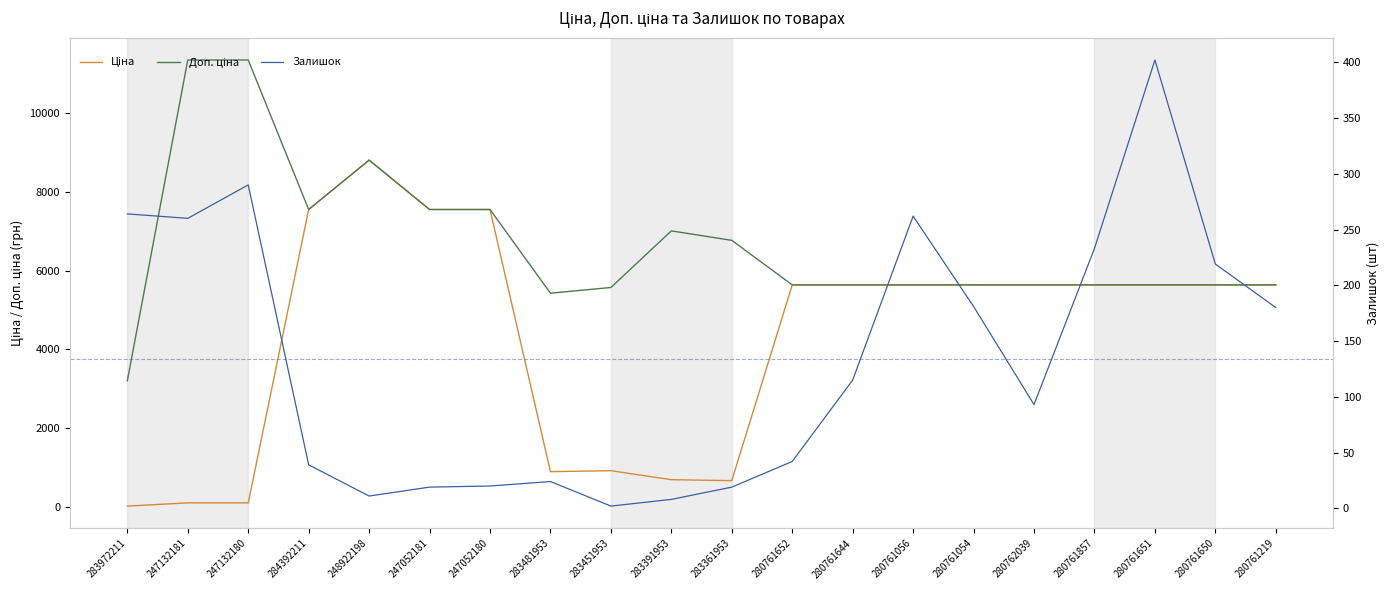

Does the chart have visible grid lines?

No